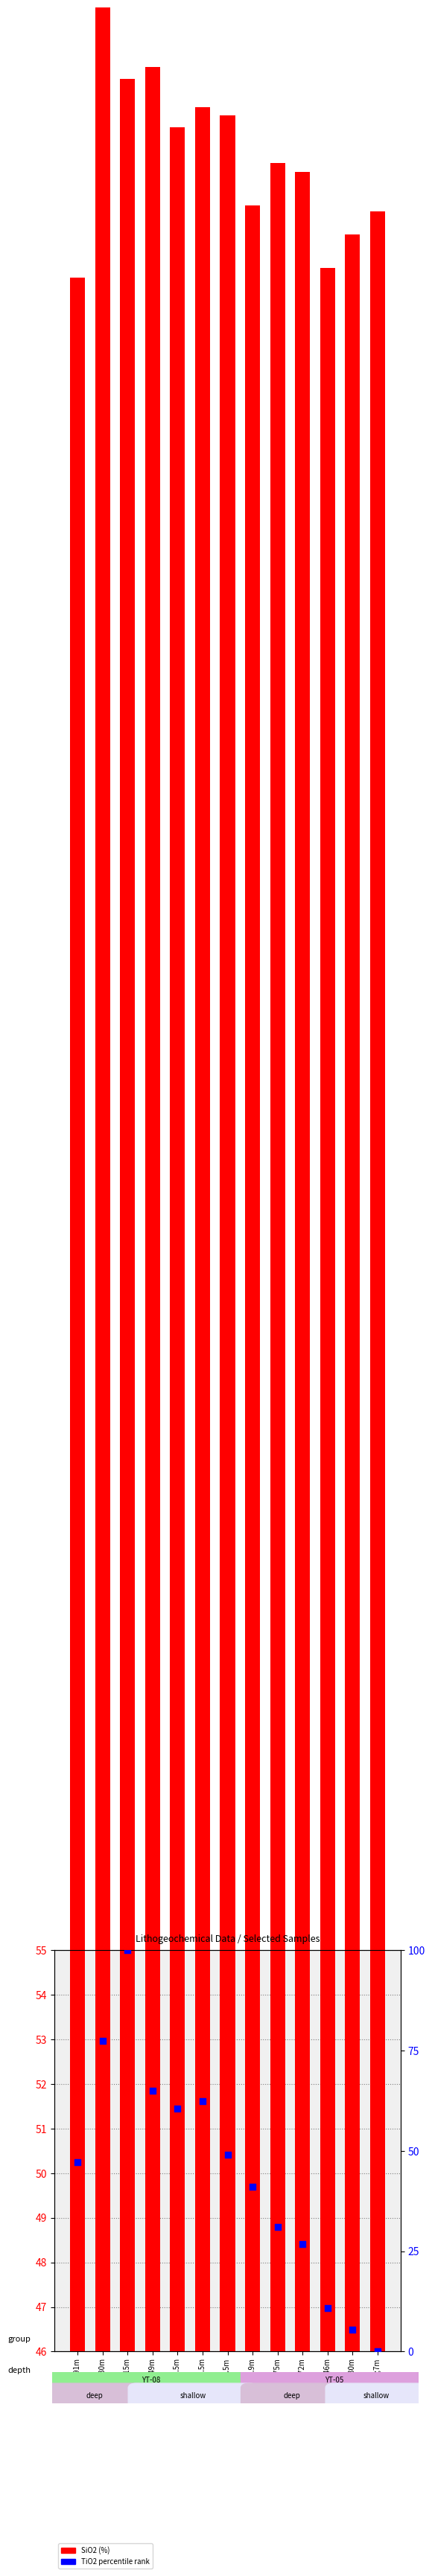

At how many categories does at least one series exceed 35?

13